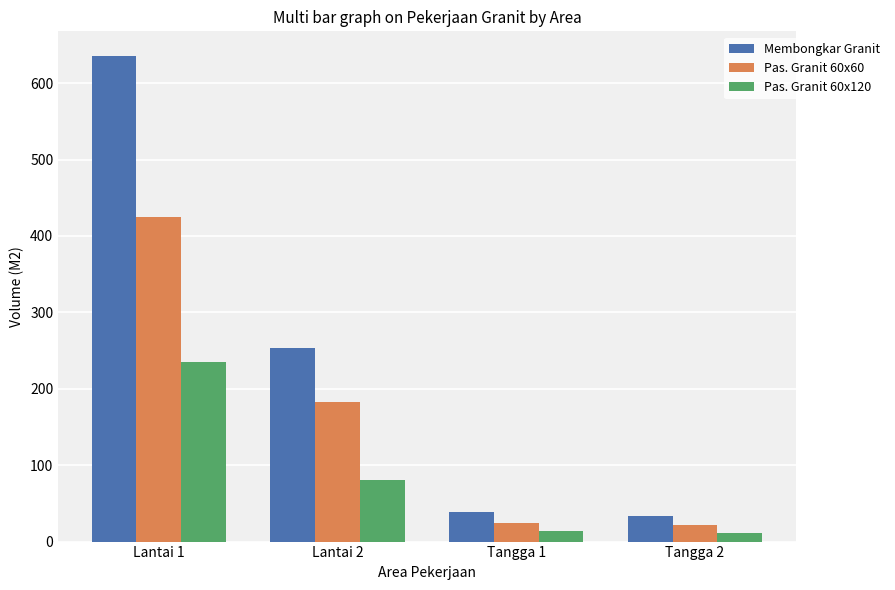

The value of Membongkar Granit at Lantai 2 is 253.7. True or false?

True